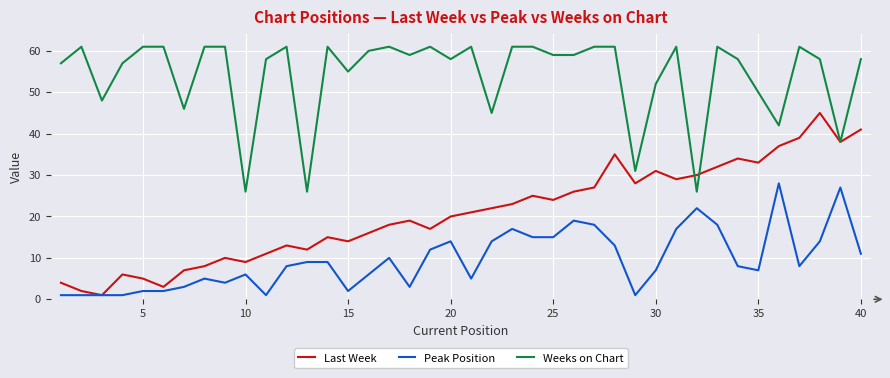

Which series has the largest range (max minus min)?

Last Week